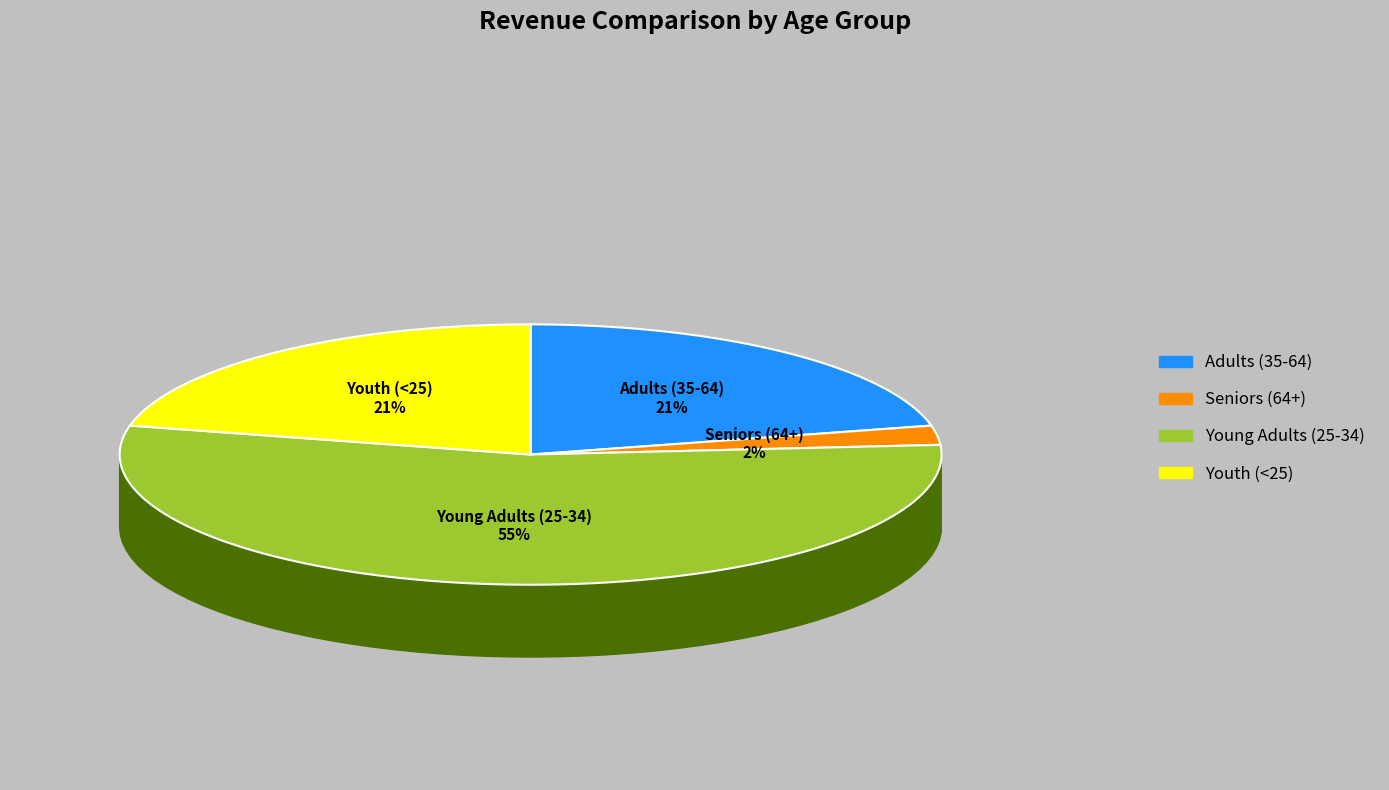

Does 4 account for over 50% of the chart?

No